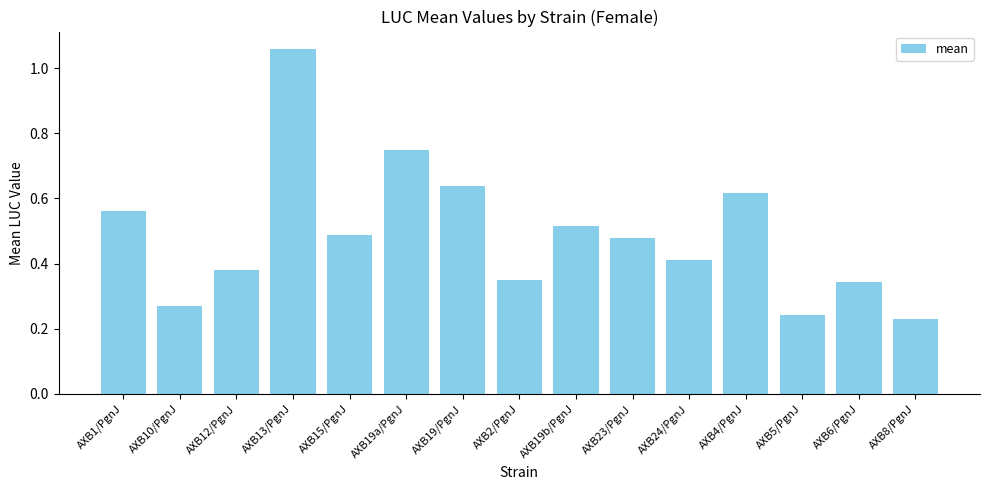

What is the label of the 6th bar from the right?

AXB23/PgnJ